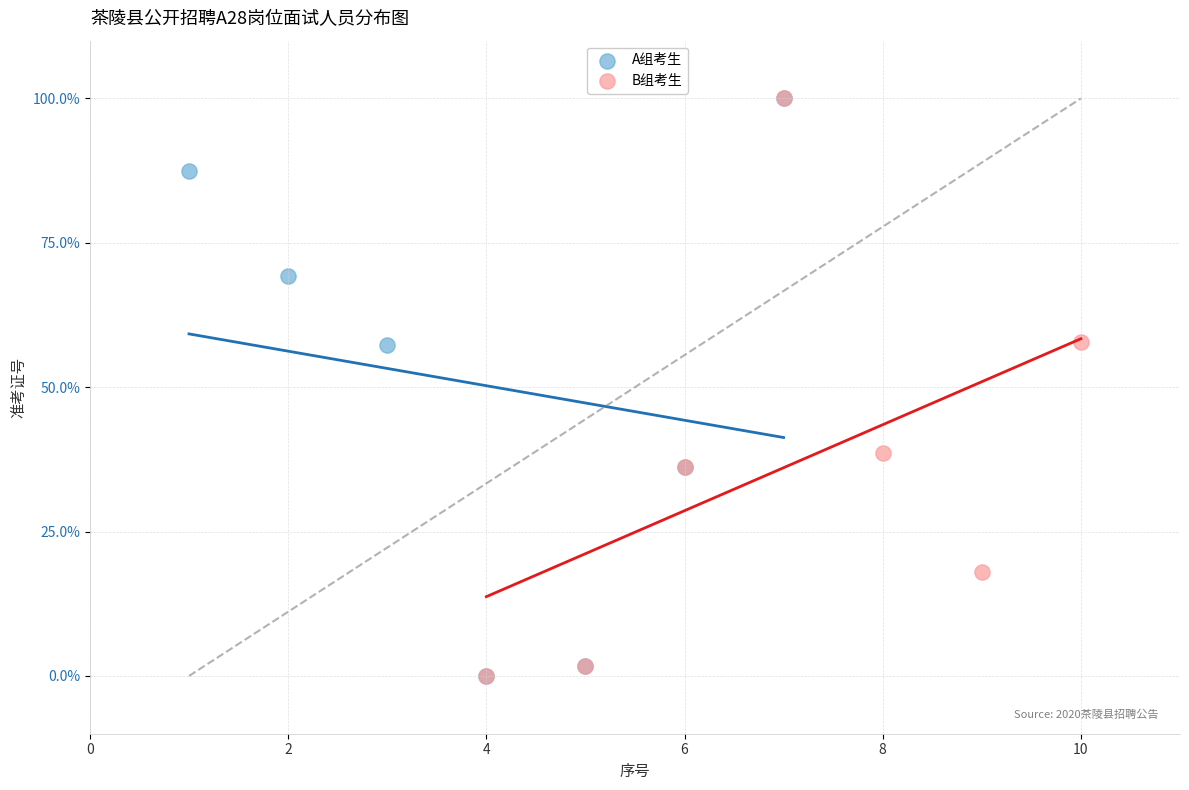

What are all the series names shown in the legend?

A组考生, B组考生